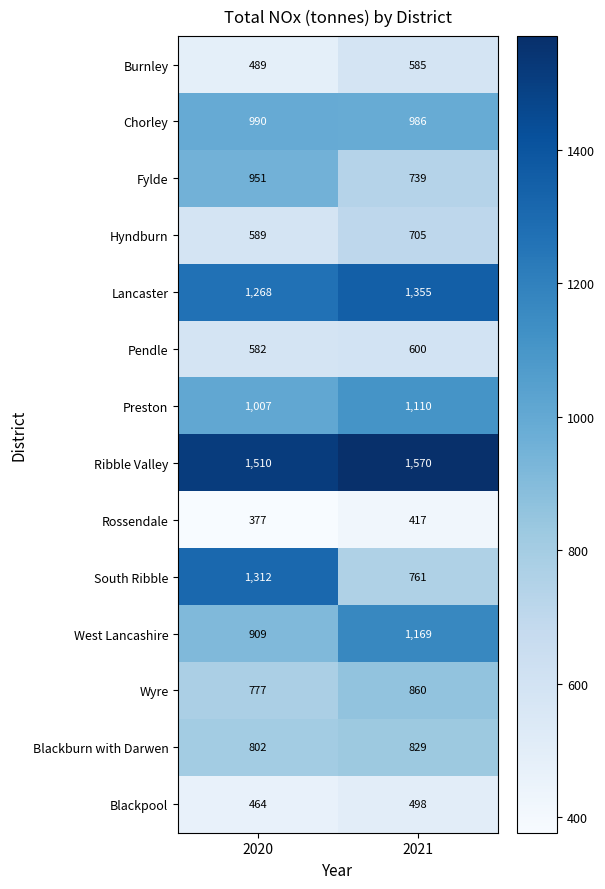

Which series changed the most between 2020 and 2021?

South Ribble